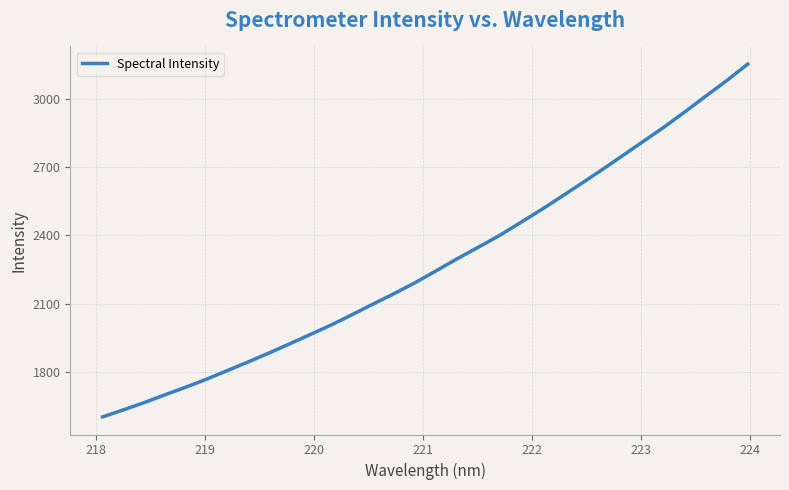

What is the smallest value displayed?

1602.1